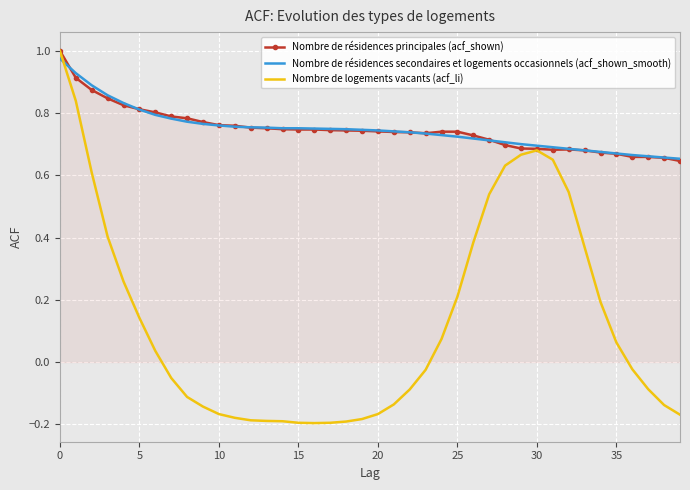

Which series has the widest spread of values?

Nombre de logements vacants (acf_li)